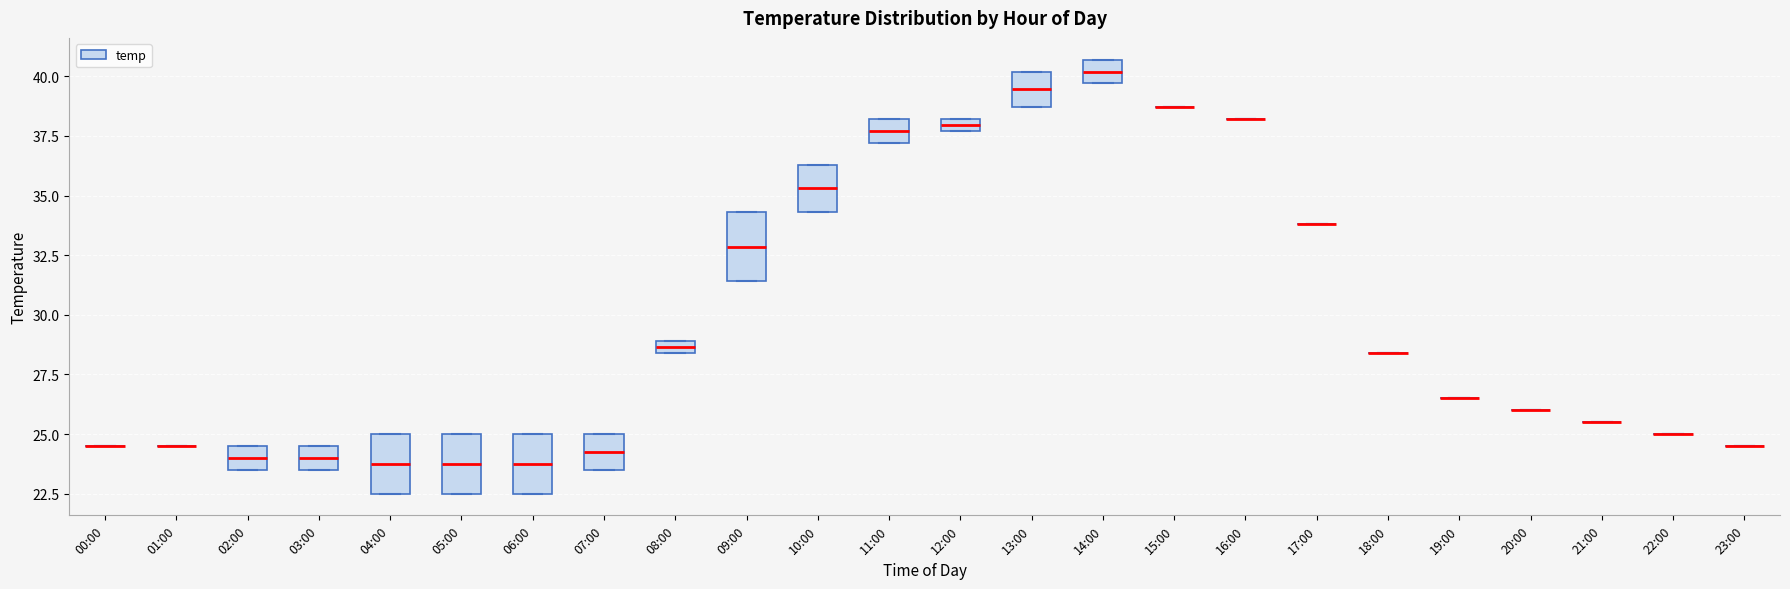

Where does the median line of the box for 03:00 sit on the y-axis? The values are not printed on the chart, so give them approximately, as read against the axis.

24.0